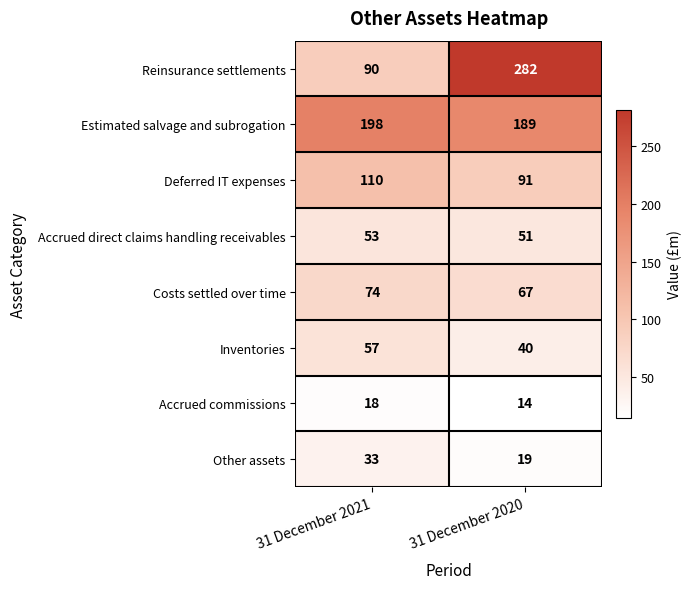

Which series has the widest spread of values?

Reinsurance settlements